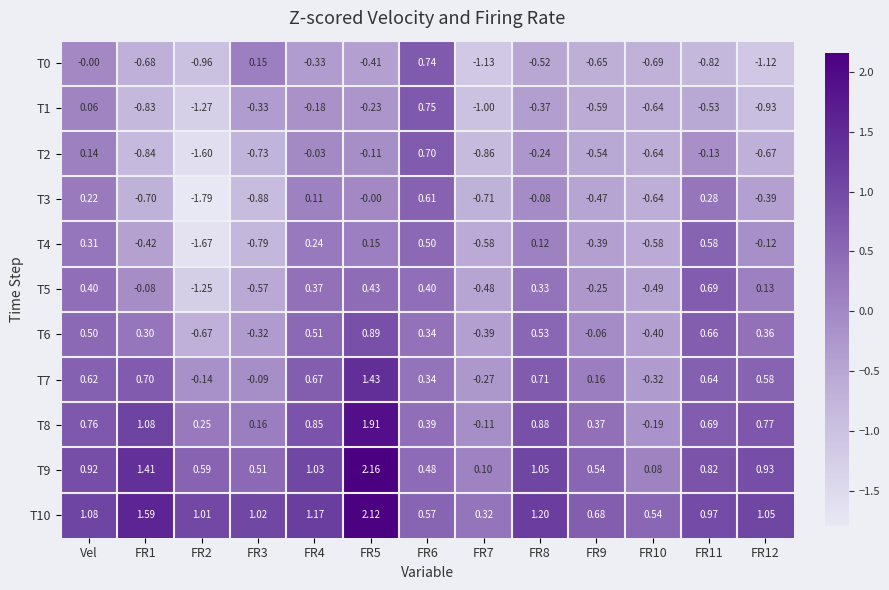

Where is T0 nearest to the value 0?

Vel